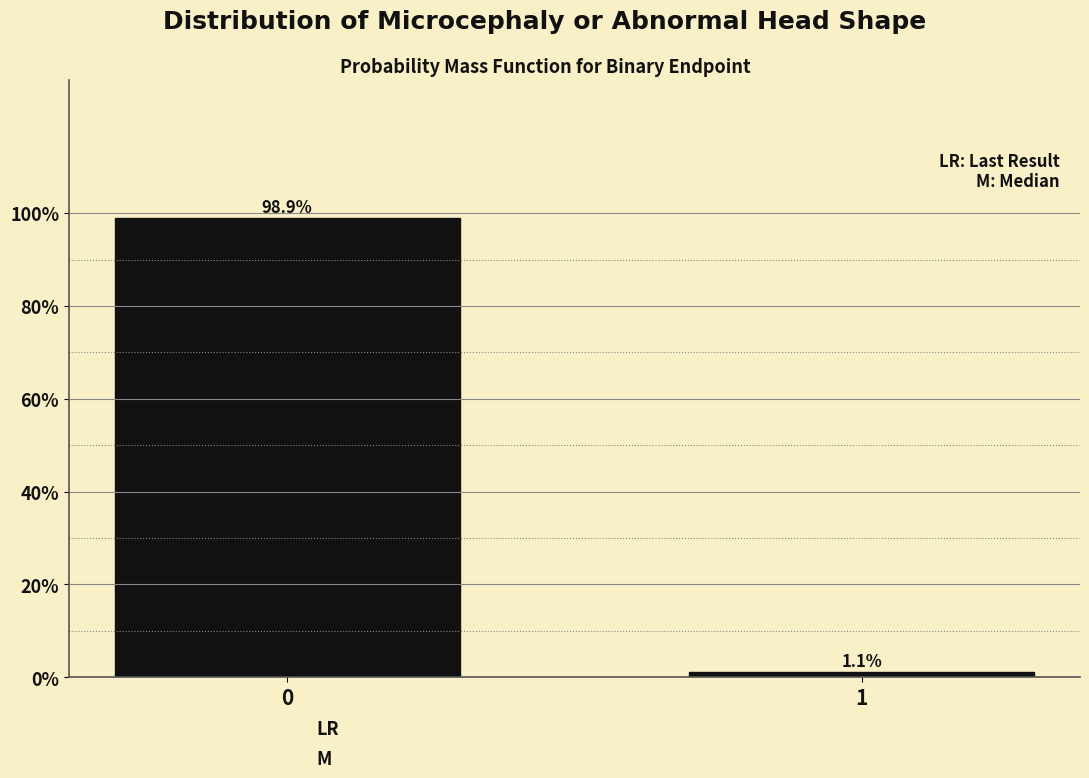

Reading left to right, transcribe all the data shown in this chart.

98.9	1.1